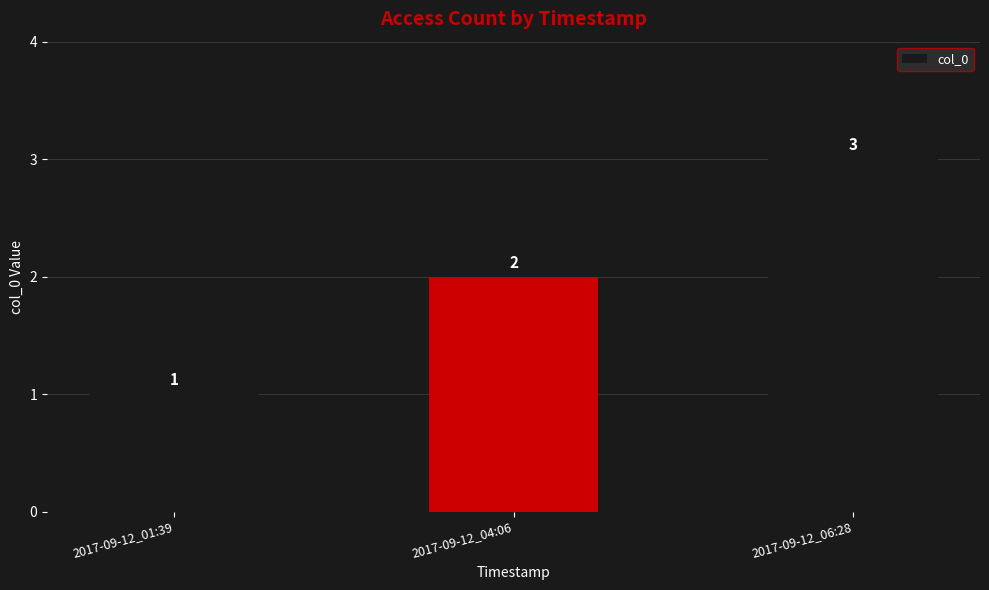

Reading right to left, transcribe all the data shown in this chart.

3	2	1